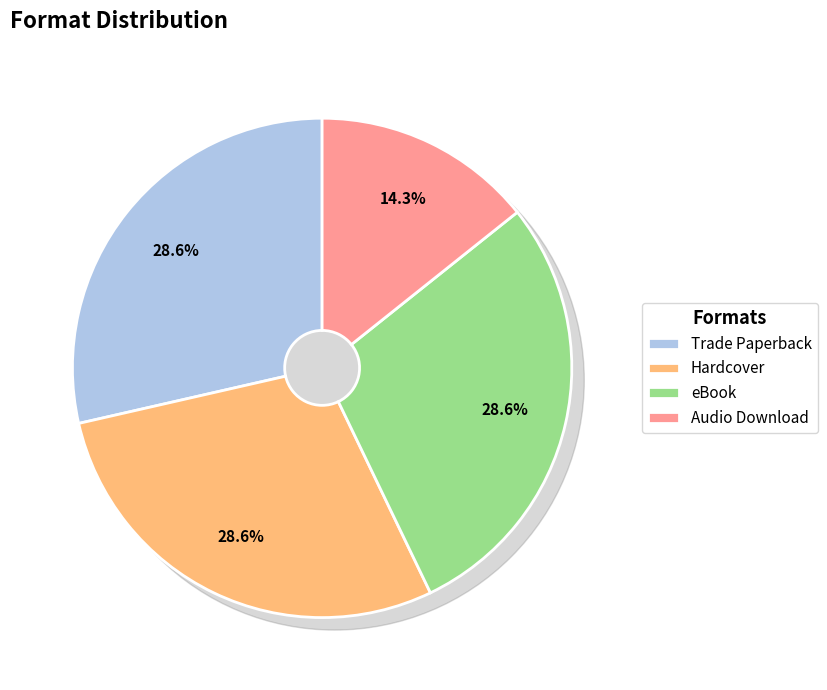

Is Audio Download the majority of the pie?

No